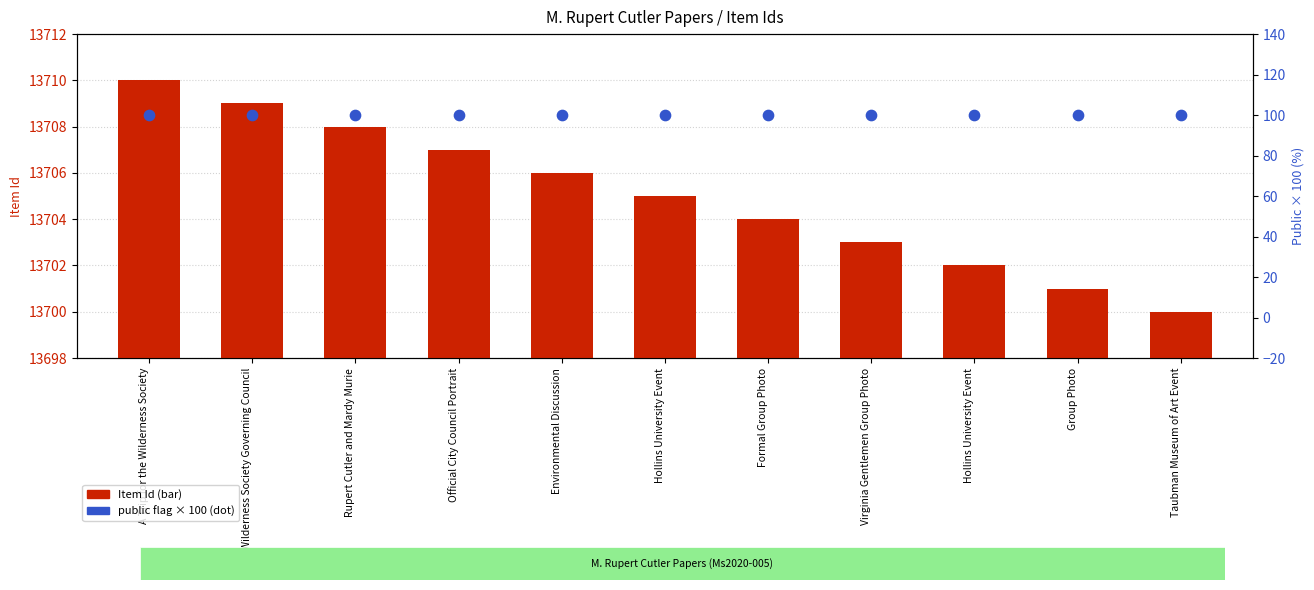

Which series has the widest spread of Y values?

Item Id (numeric)